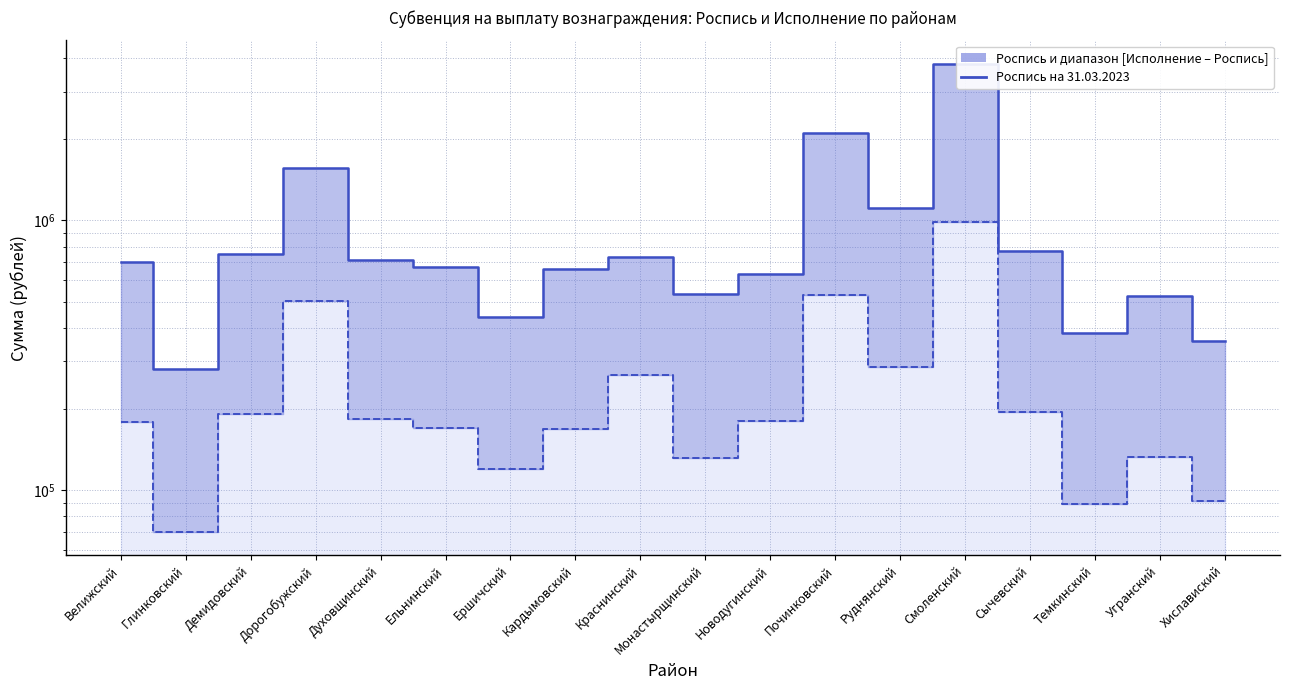

What is the ratio of the value at Монастырщинский to the value at Починковский?

0.3